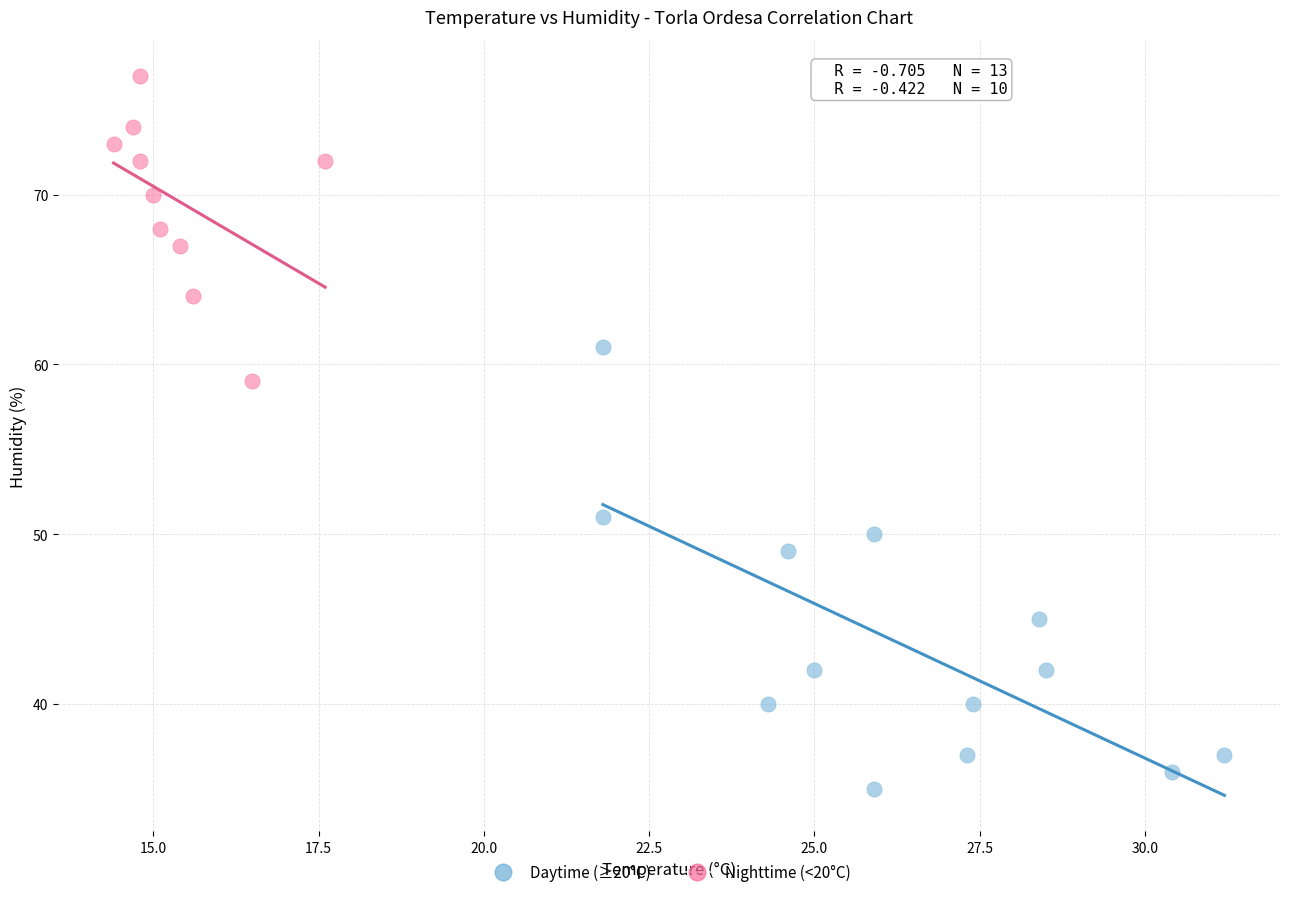

Which series reaches the maximum Y coordinate?

Nighttime (<20°C)